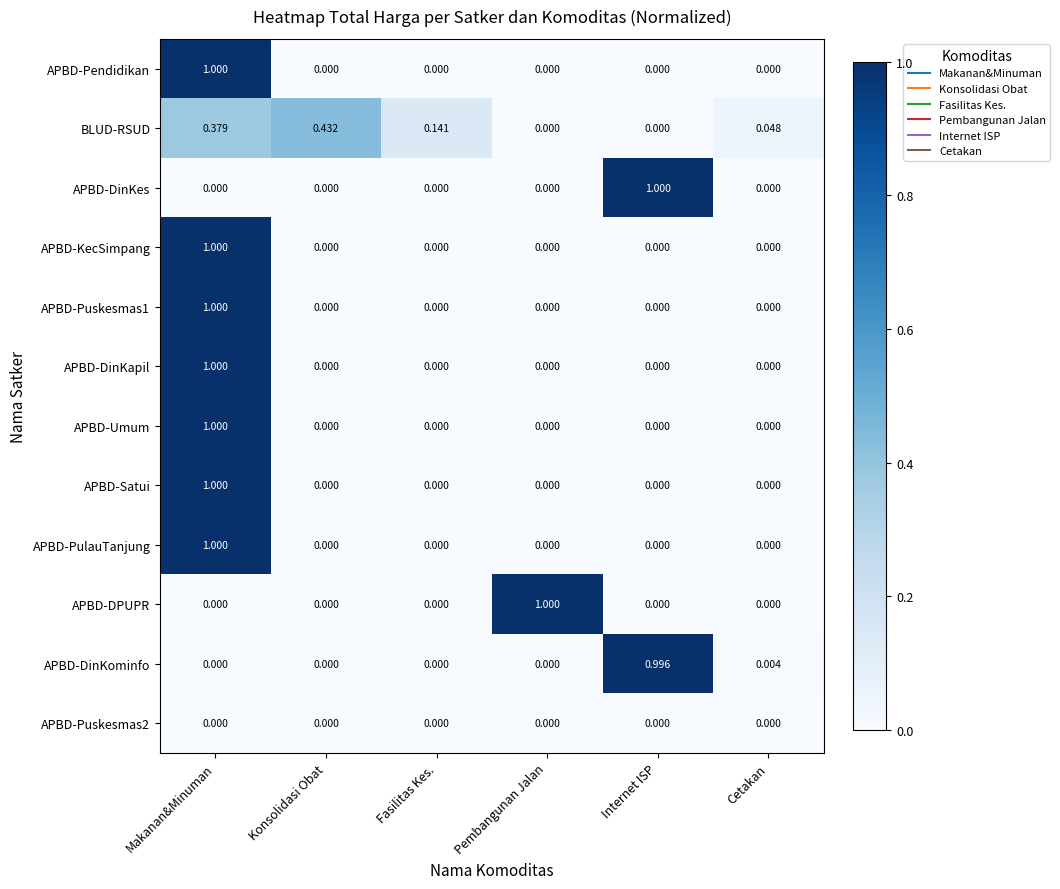

Between Konsolidasi Obat and Internet ISP, which series saw the biggest shift?

APBD-DinKes